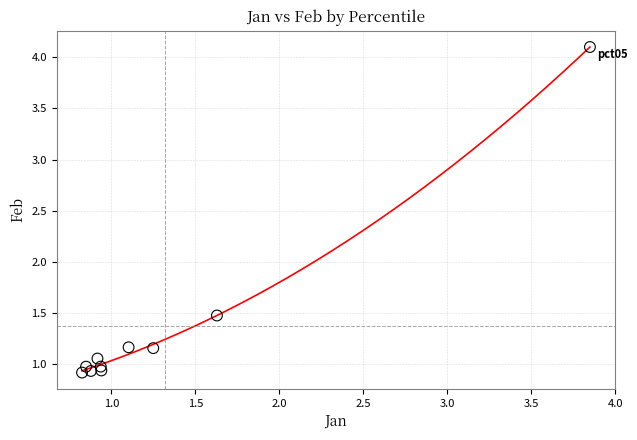

What Y value in the scatter plot is closest to 2?

1.5